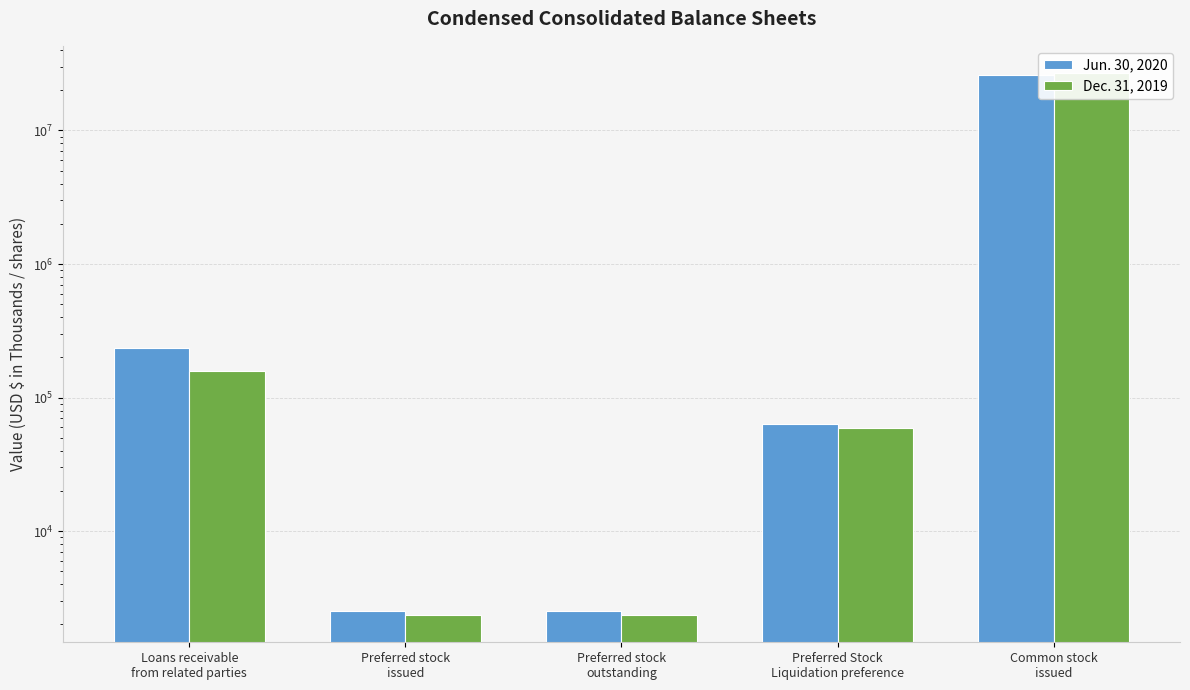

At which category does the chart reach its peak across all series?

Common stock
issued